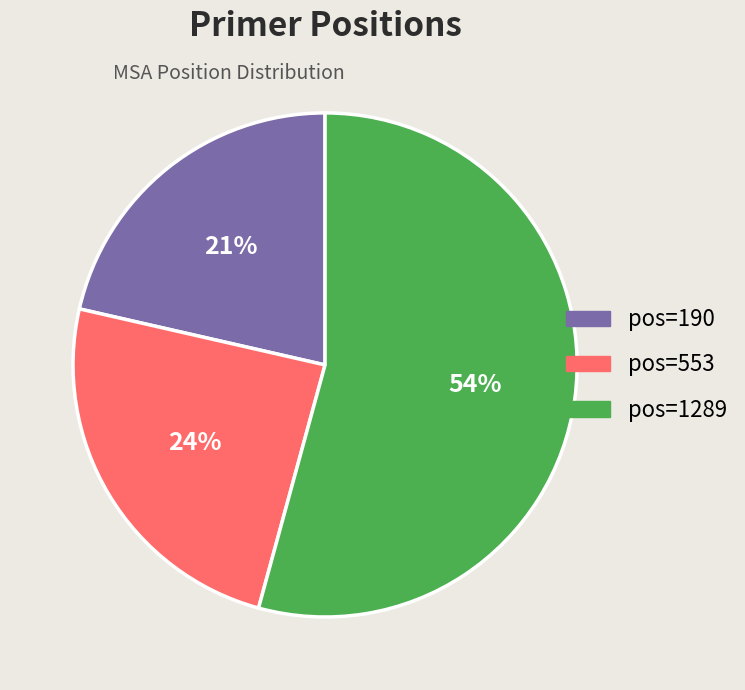

Count the number of slices in the pie.

3